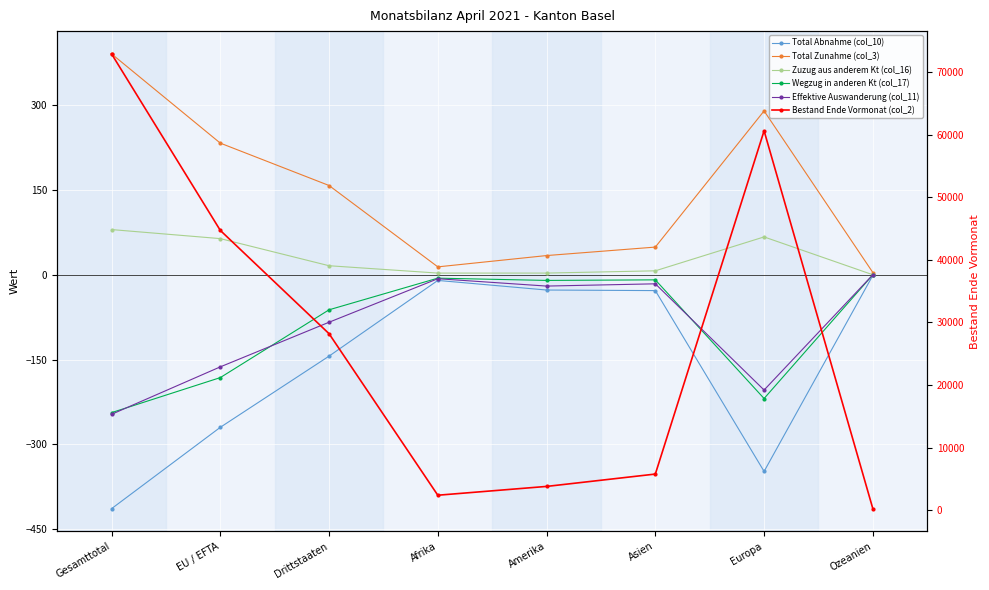

Which series has the widest spread of values?

Bestand Ende Vormonat (col_2)